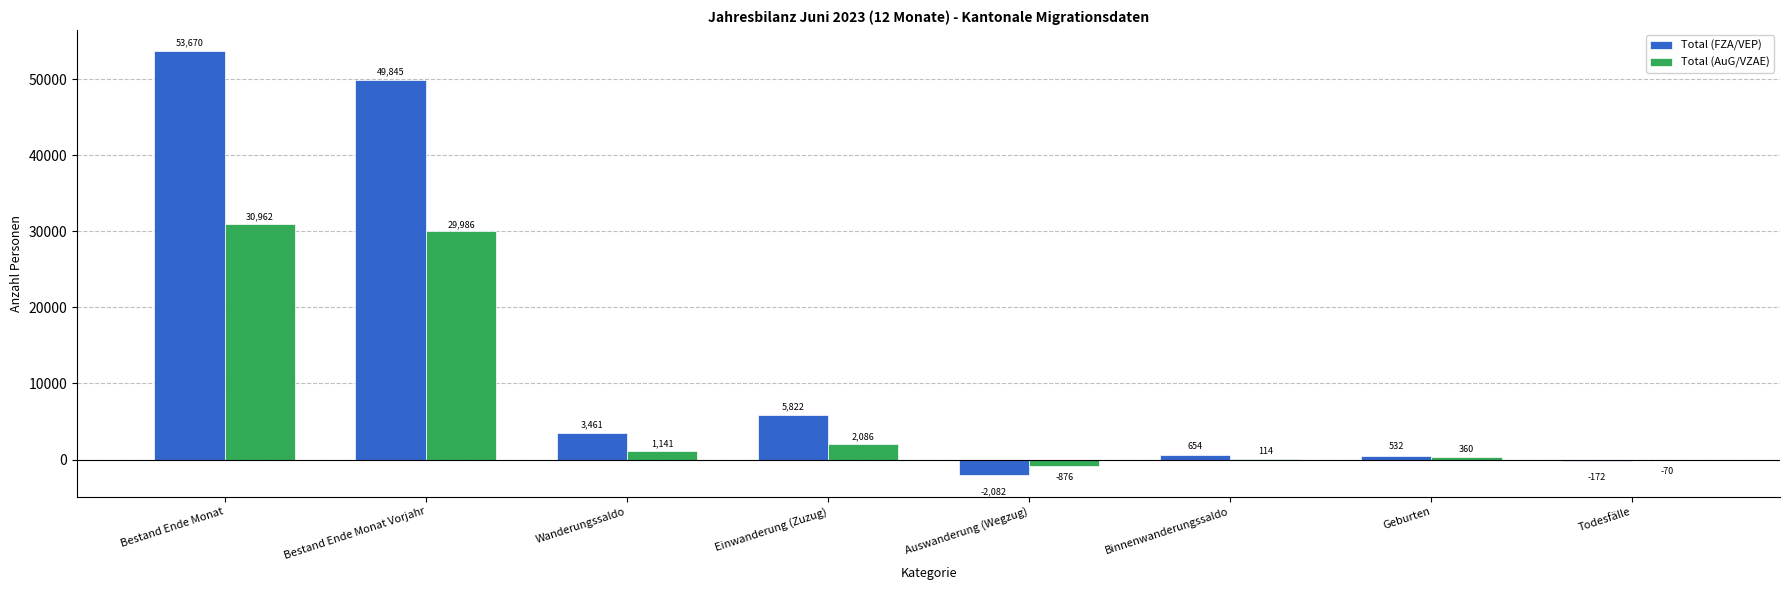

At which label does Total (AuG/VZAE) first exceed 1141?

Bestand Ende Monat